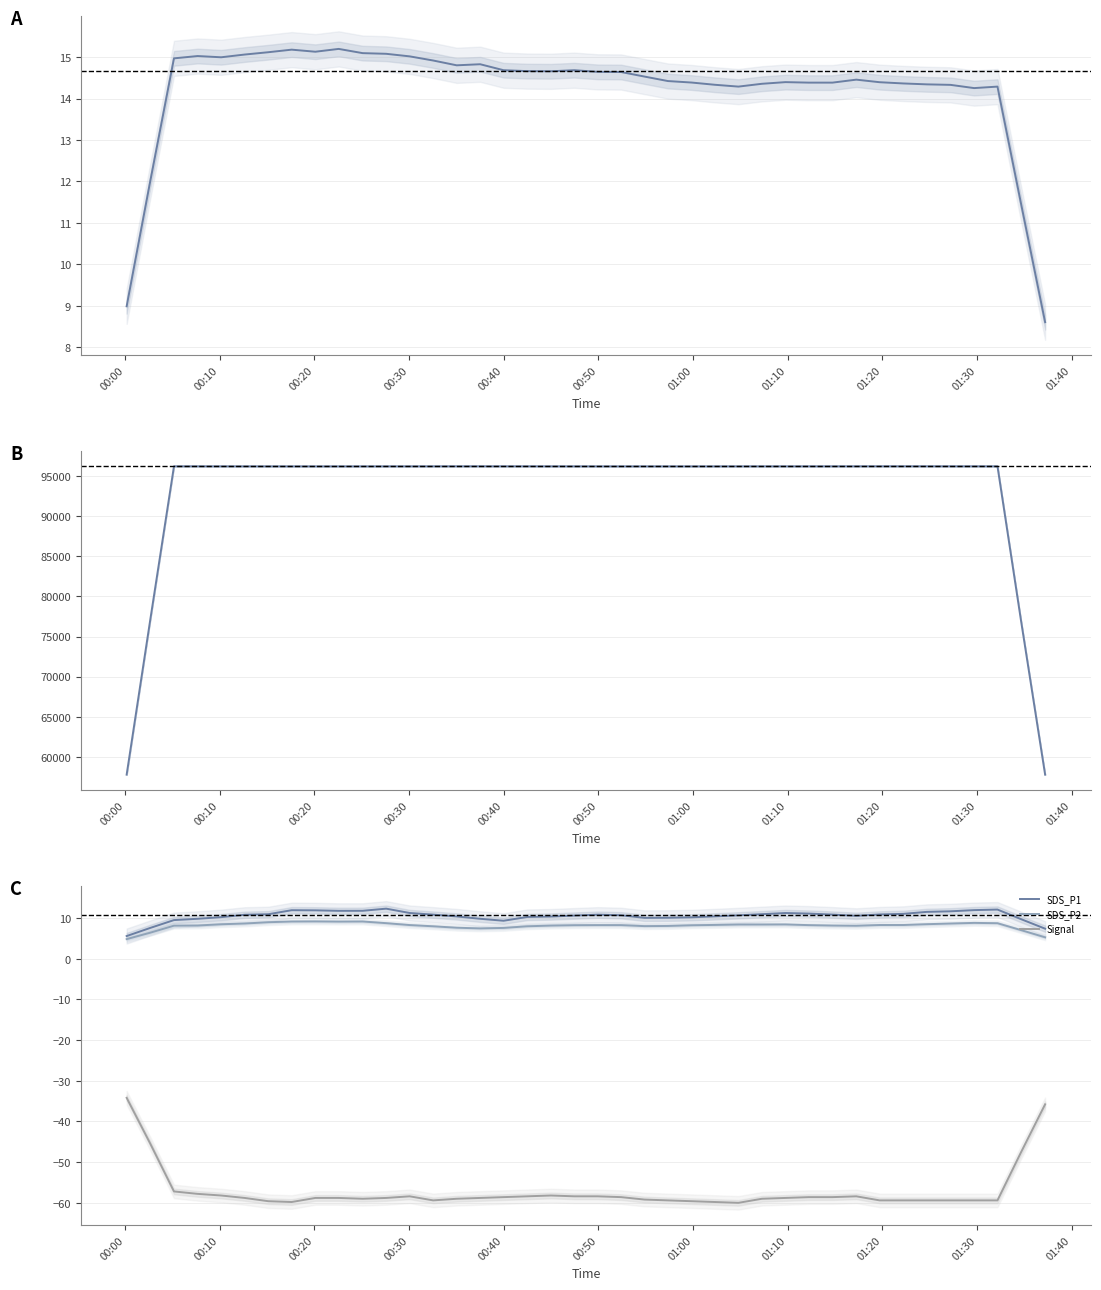

Does the chart display data point markers on the line(s)?

No